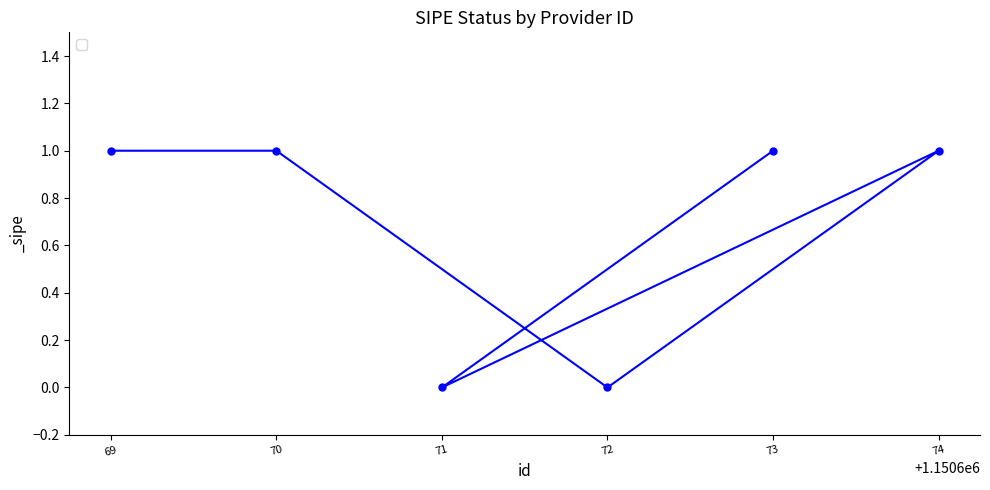

What is the value of the 6th point from the left?

1